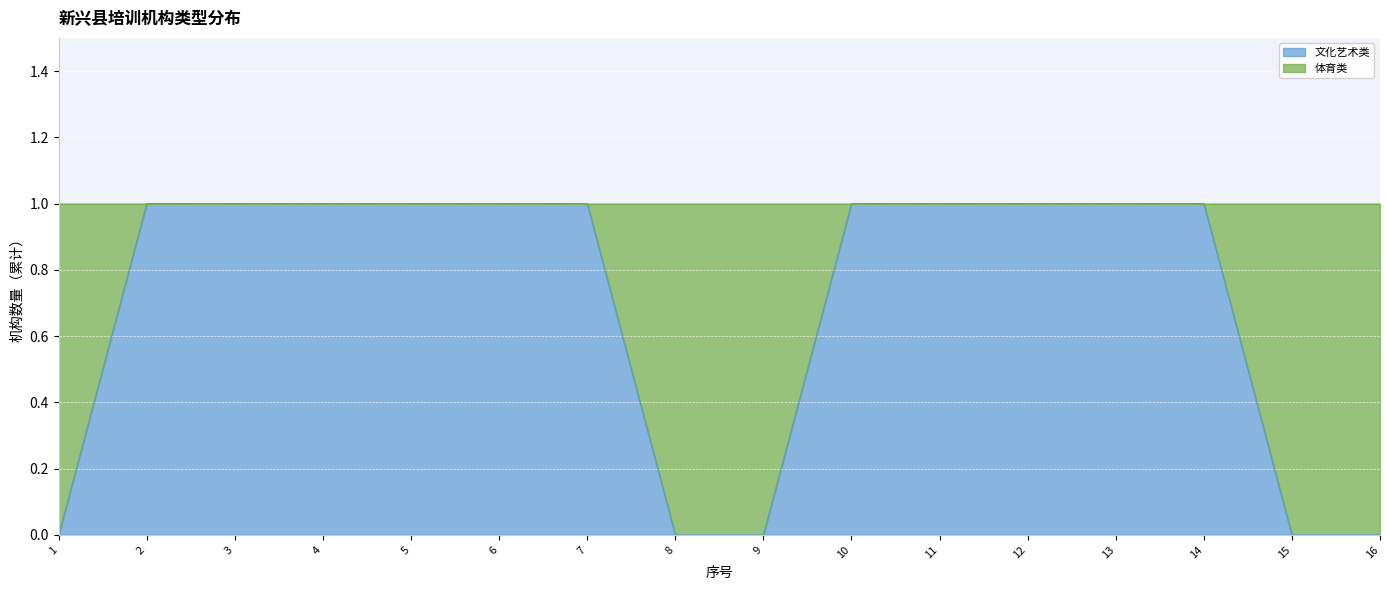

List the labels in order of value, largest first.

2, 3, 4, 5, 6, 7, 10, 11, 12, 13, 14, 1, 8, 9, 15, 16